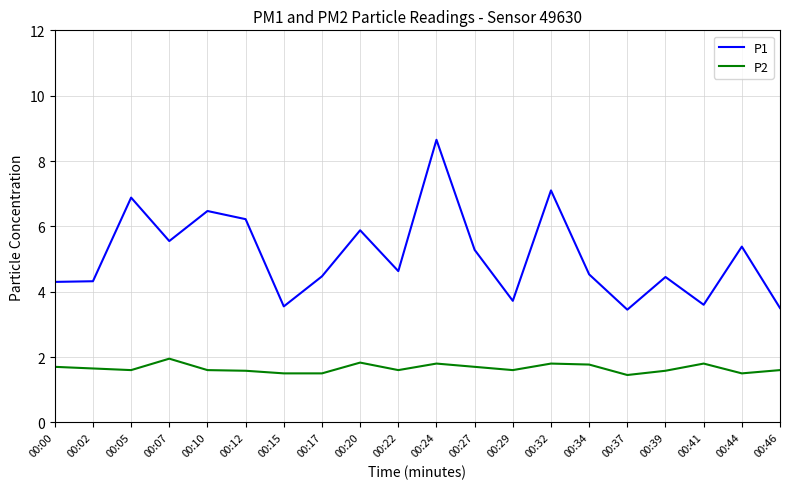

In P2, how many points are higher than both neighbors (excluding endpoints)?

5